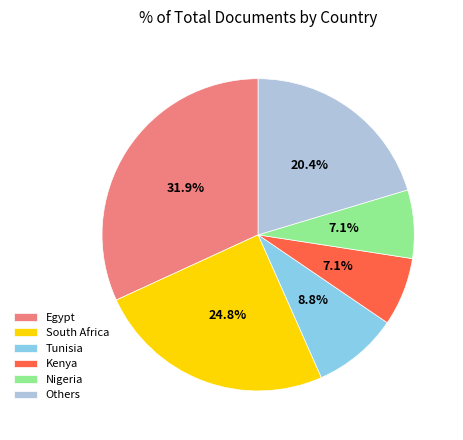

What is the total percentage of Tunisia and Egypt?

40.7%